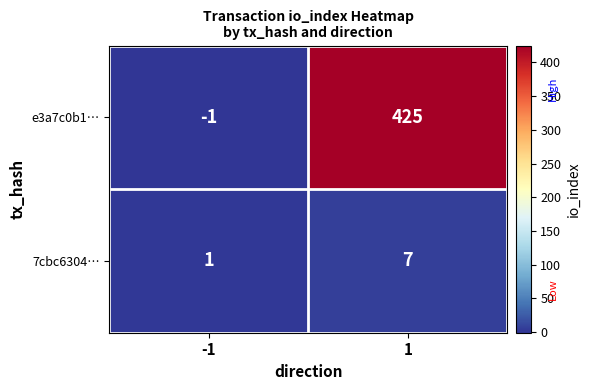

Read the 7cbc6304… value at 1.

7